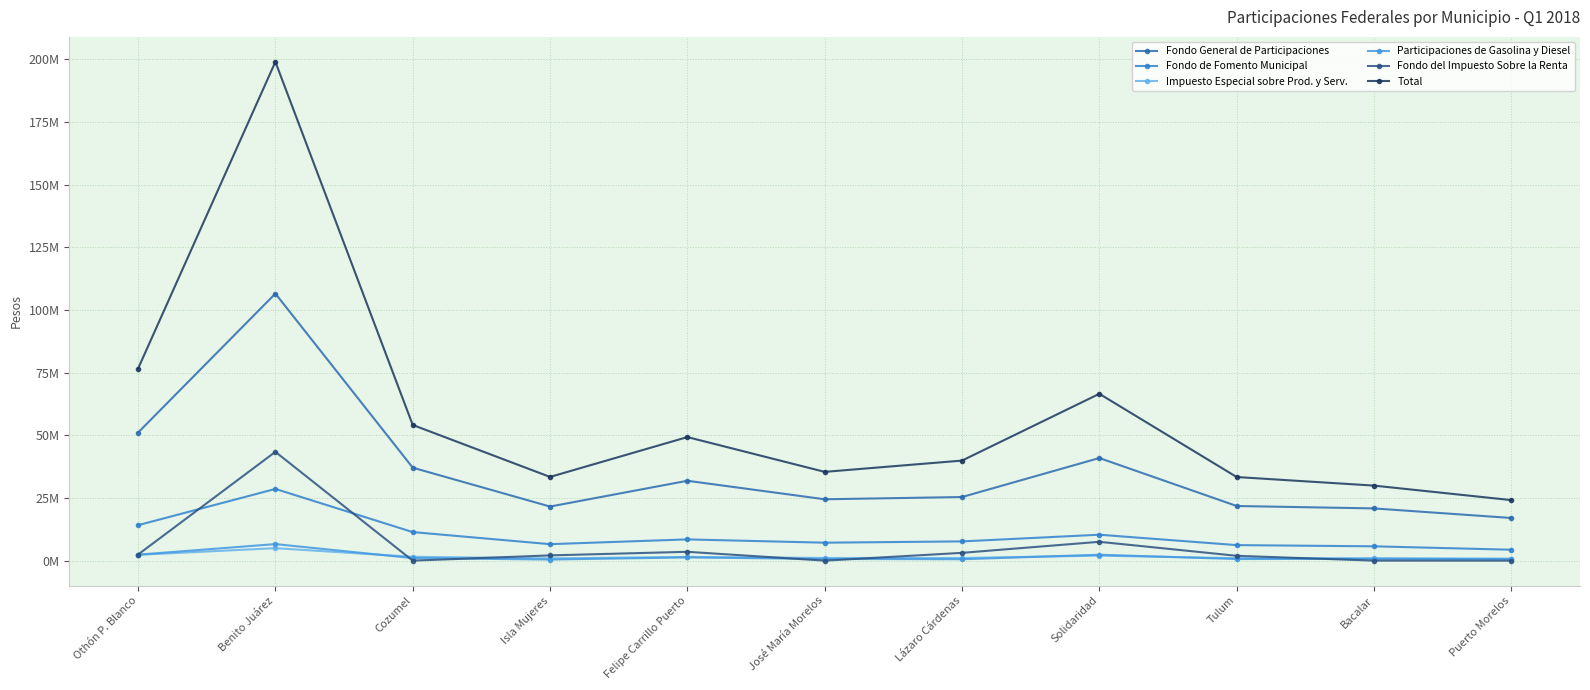

Rank the series by their maximum value, from highest to lowest.

Total, Fondo General de Participaciones, Fondo del Impuesto Sobre la Renta, Fondo de Fomento Municipal, Participaciones de Gasolina y Diesel, Impuesto Especial sobre Prod. y Serv.